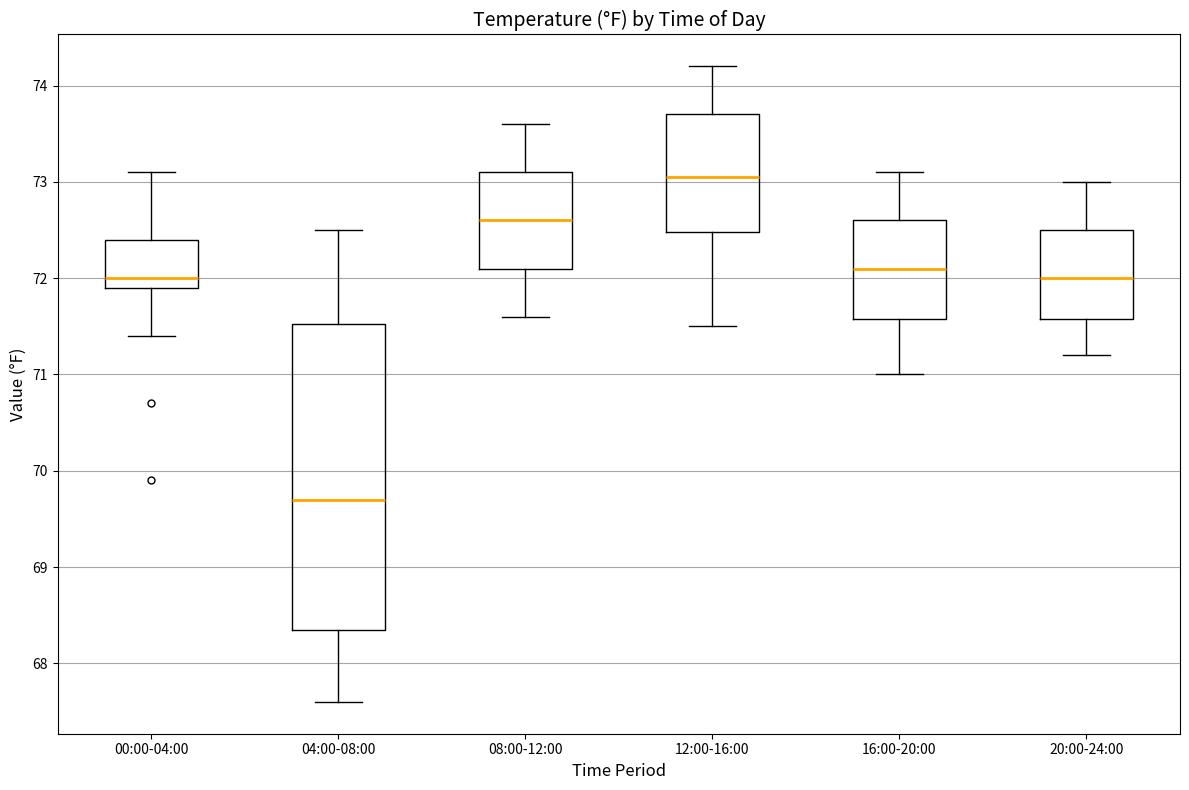

Which box has the lowest median line?

04:00-08:00